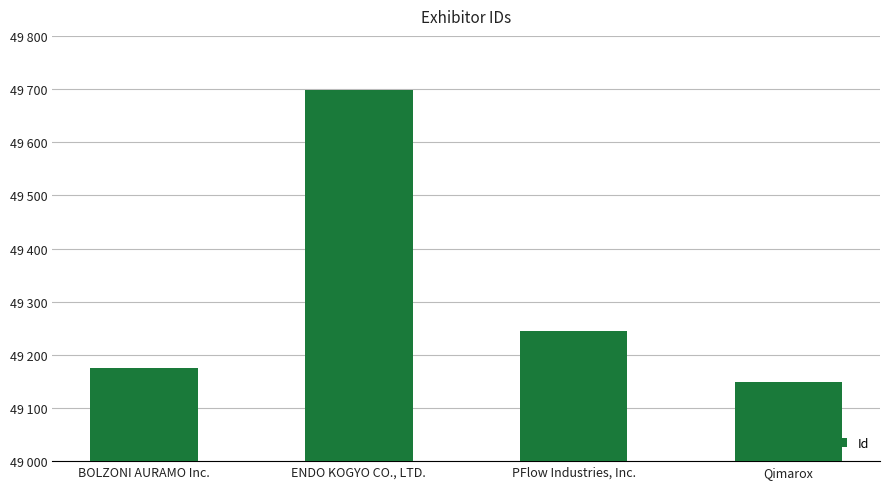

Is it true that the value at PFlow Industries, Inc. is 25576?

False